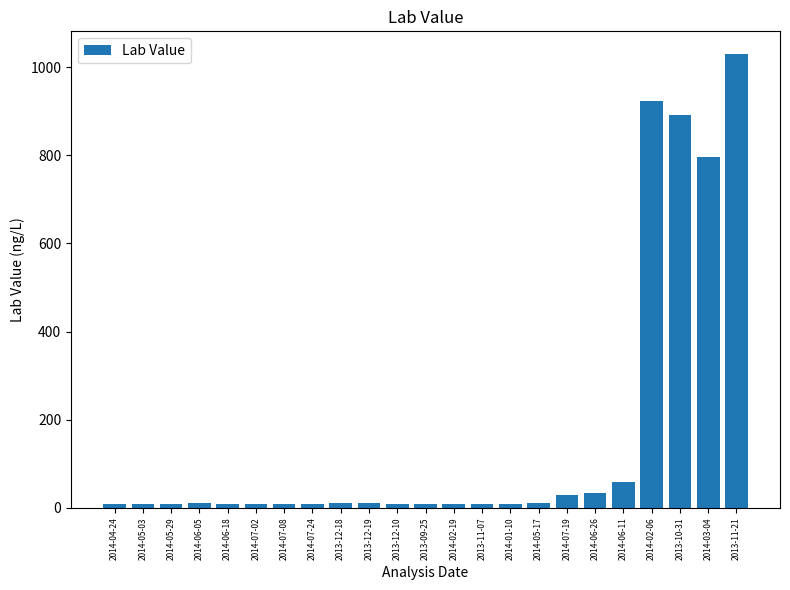

Where is the data nearest to the value 519?

2014-03-04